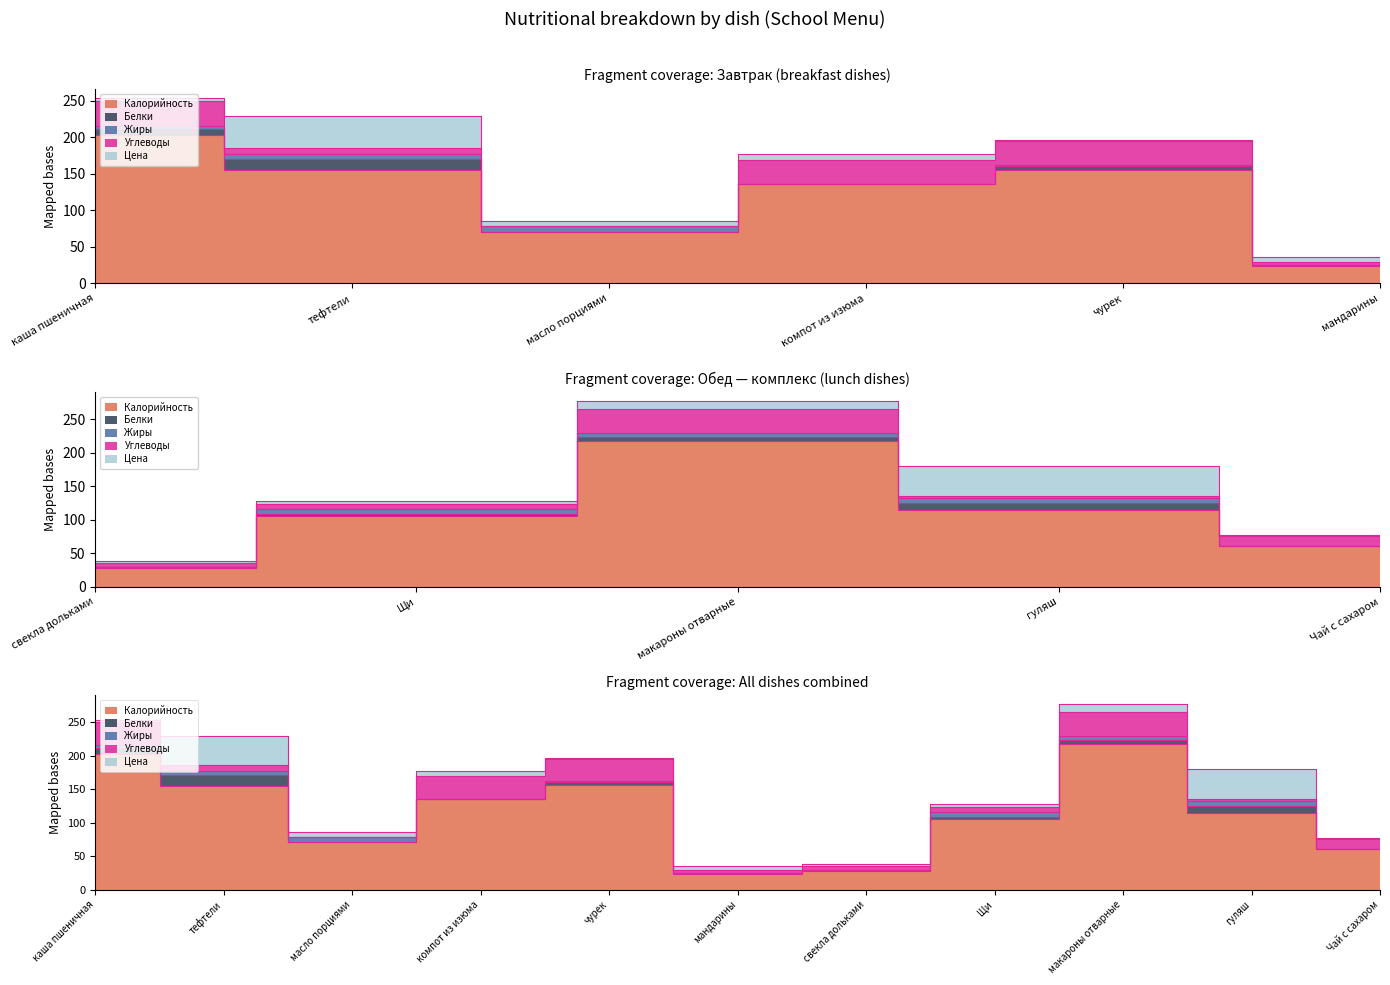

What is the difference between the maximum and minimum values in the Углеводы series?

35